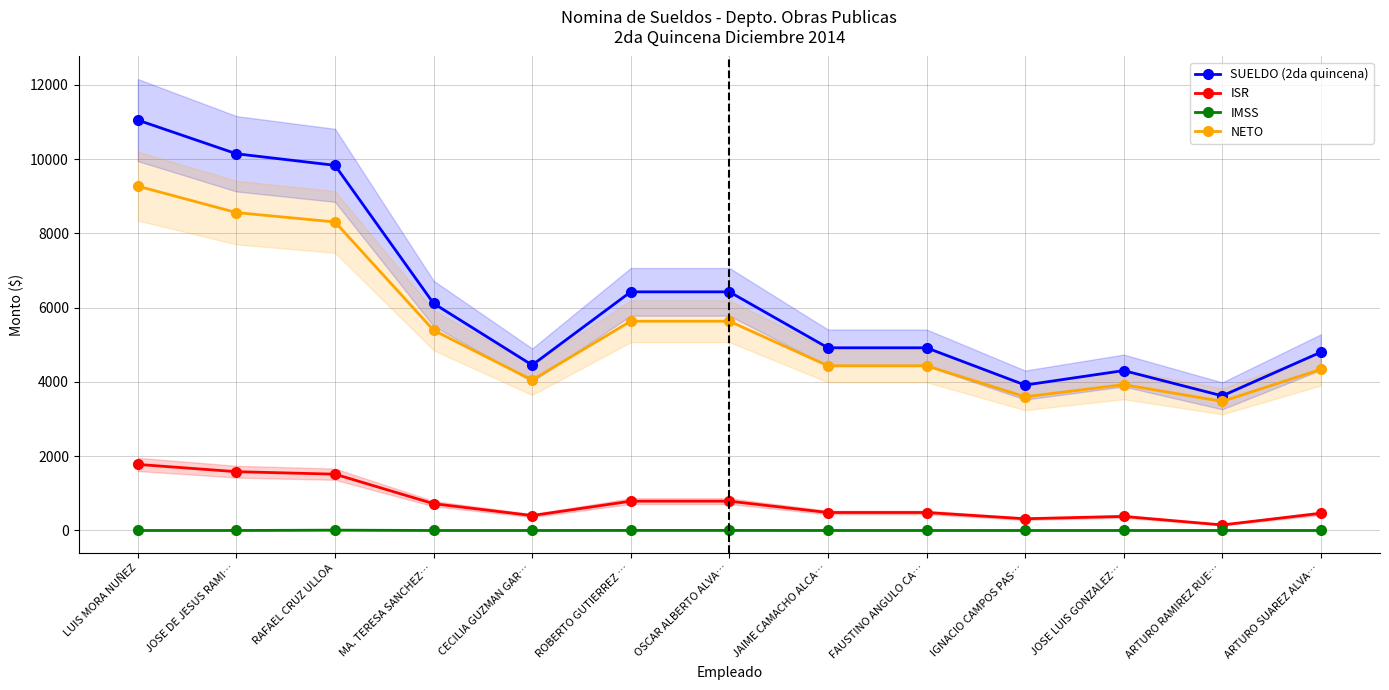

The IMSS series shows 0.0 at JOSE LUIS GONZALEZ…. True or false?

True